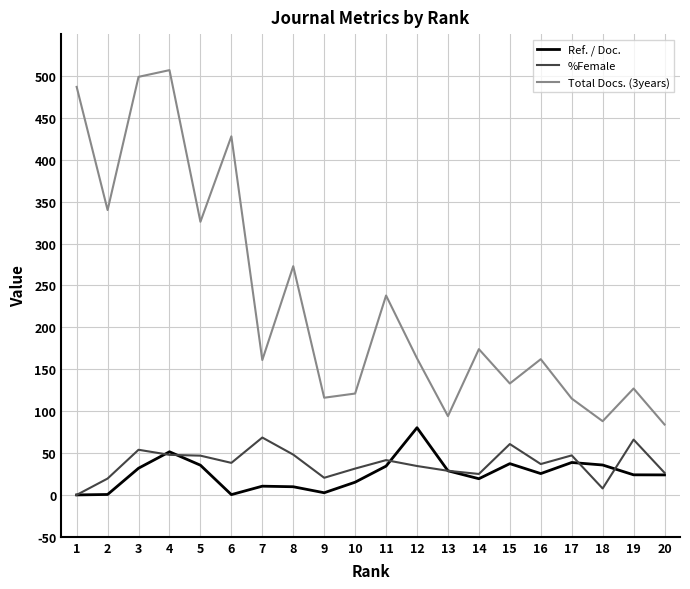

True or false: Ref. / Doc. and Total Docs. (3years) intersect in this chart.

False